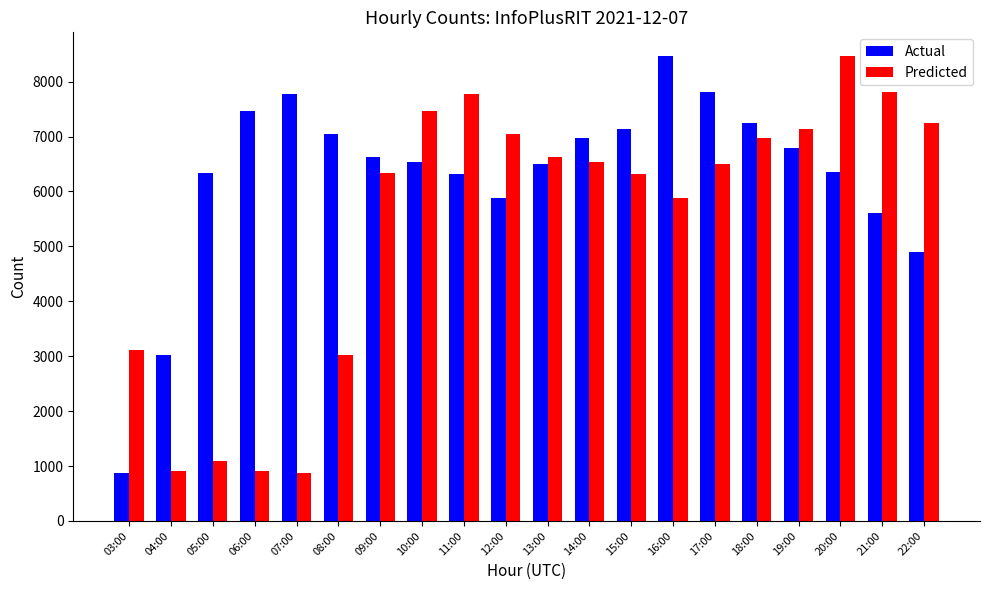

What value does the Predicted series have at 06:00?

903